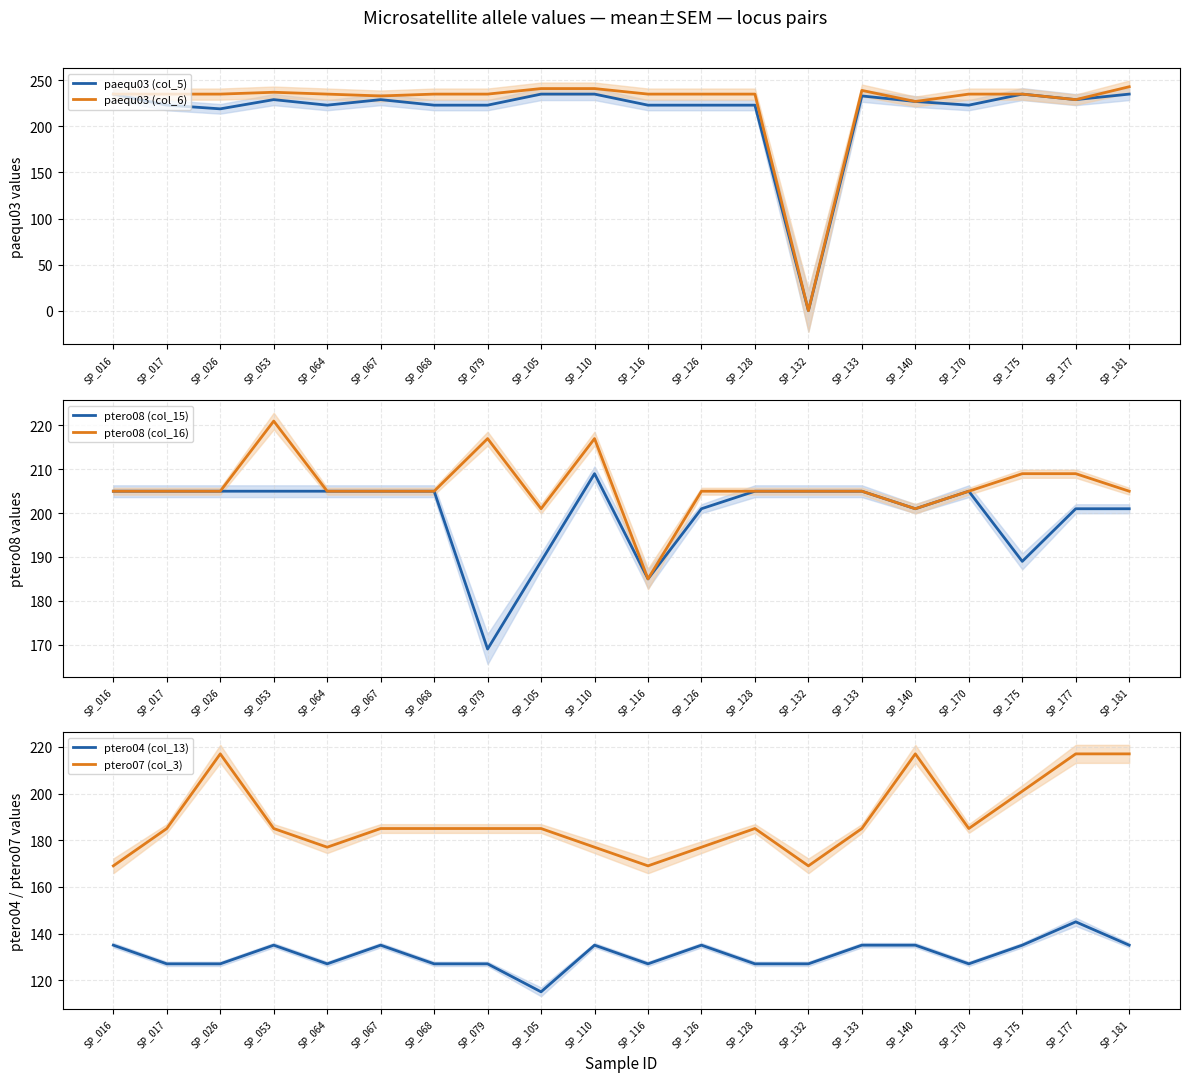

Is it true that paequ03 (col_5) equals 0 at SP_132?

True